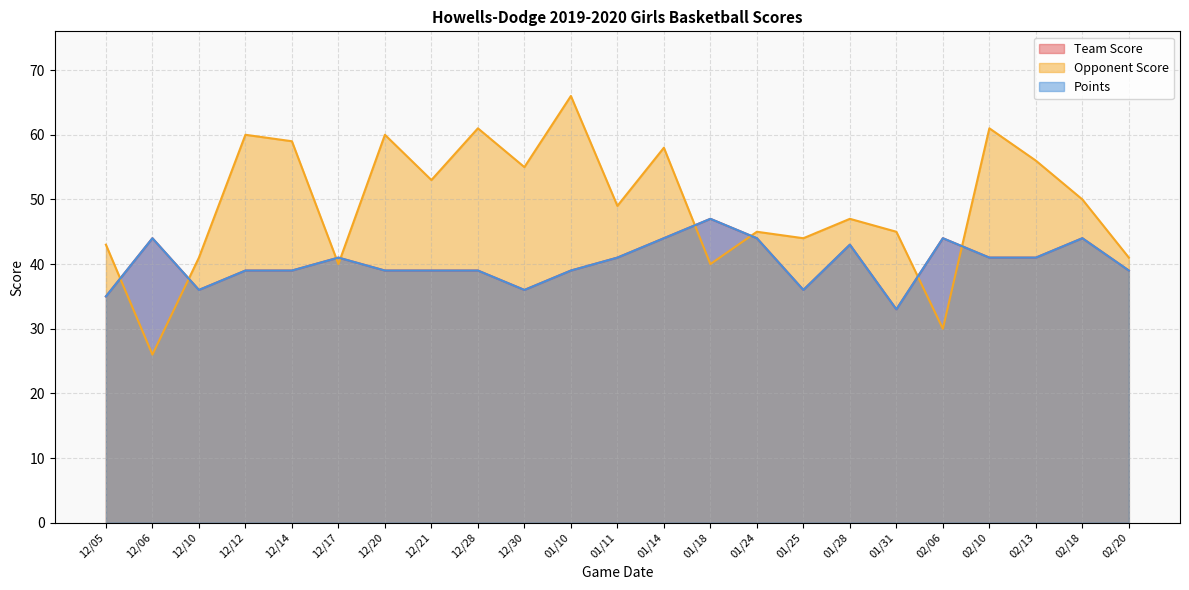

What is the sum of all Opponent Score values?

1130